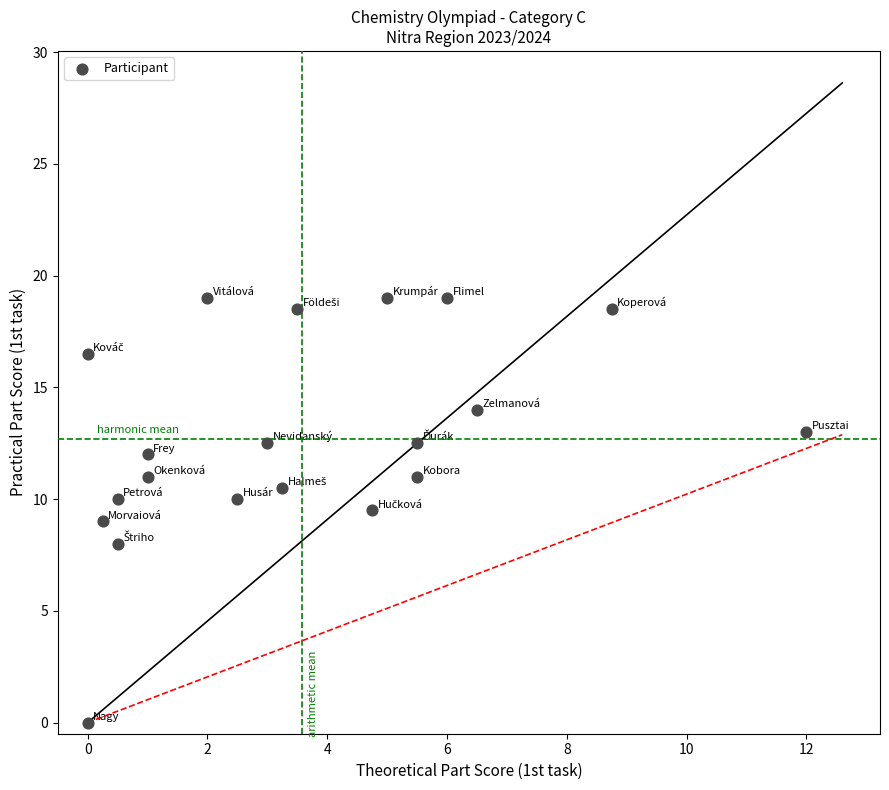

What is the range of Y values (max minus min)?

19.0